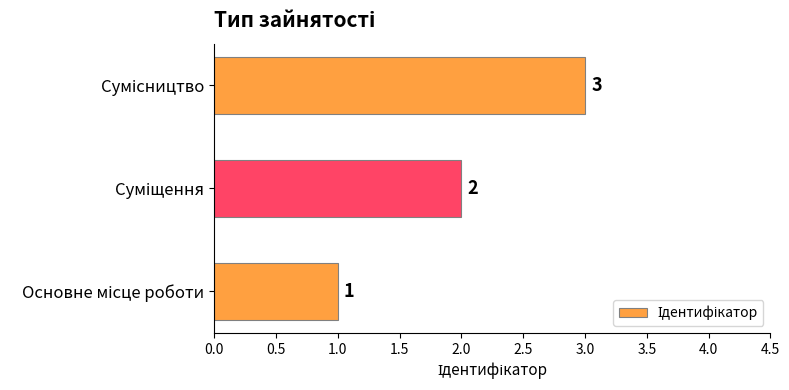

What is the sum of all values?

6